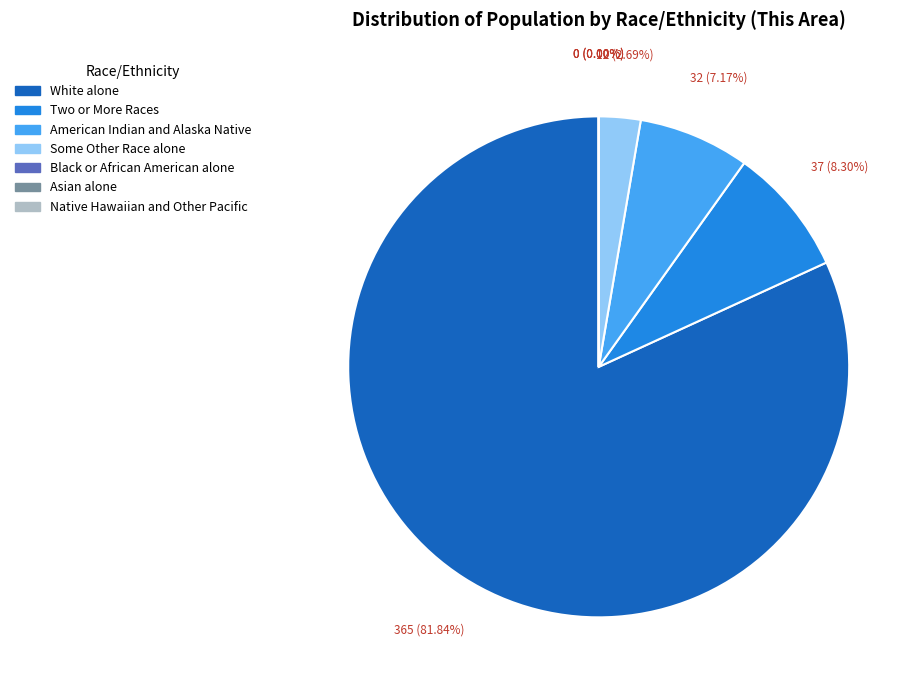

What percentage is NOT represented by Some Other Race alone?

97.3%